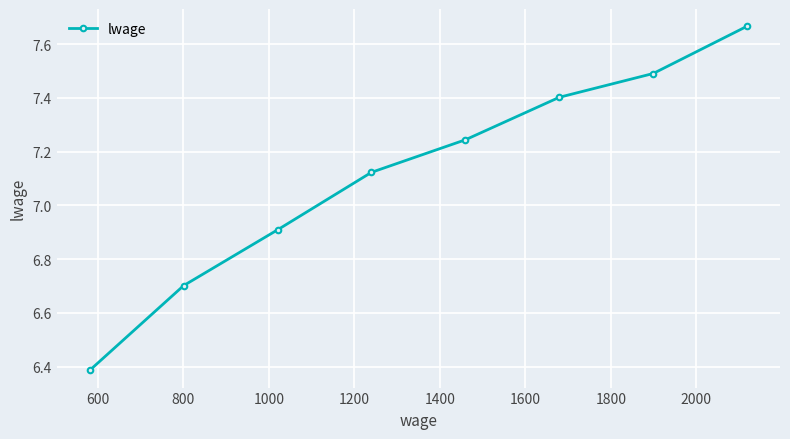

True or false: the data has more than 1 interior local peaks.

False